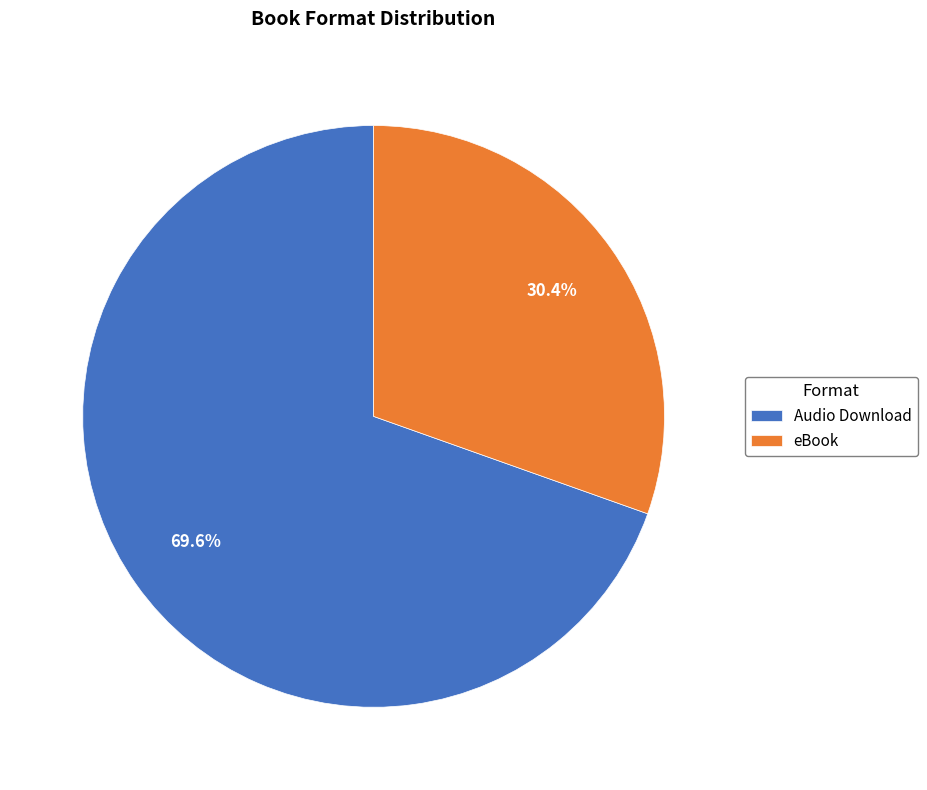

How many segments does this pie chart have?

2